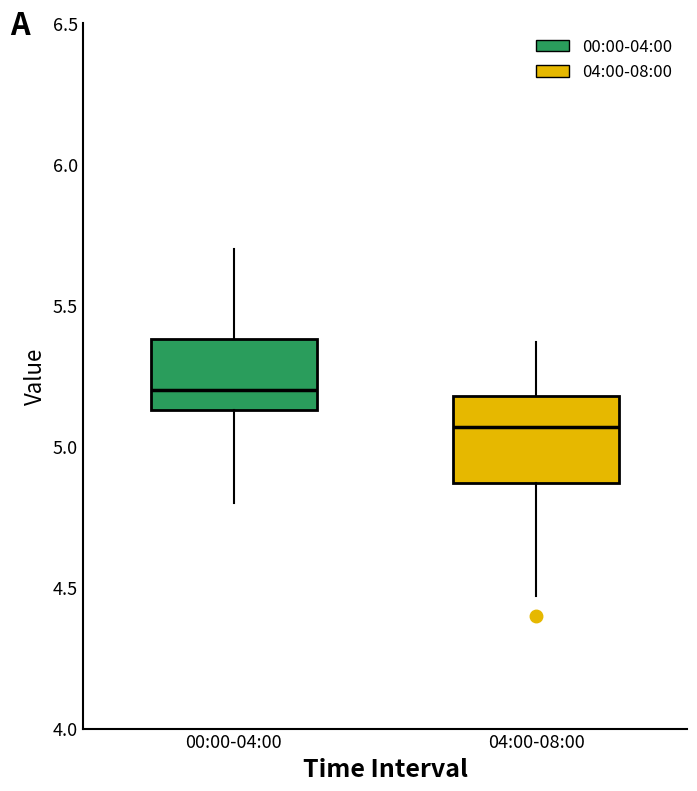

Which box's median line is the highest?

00:00-04:00